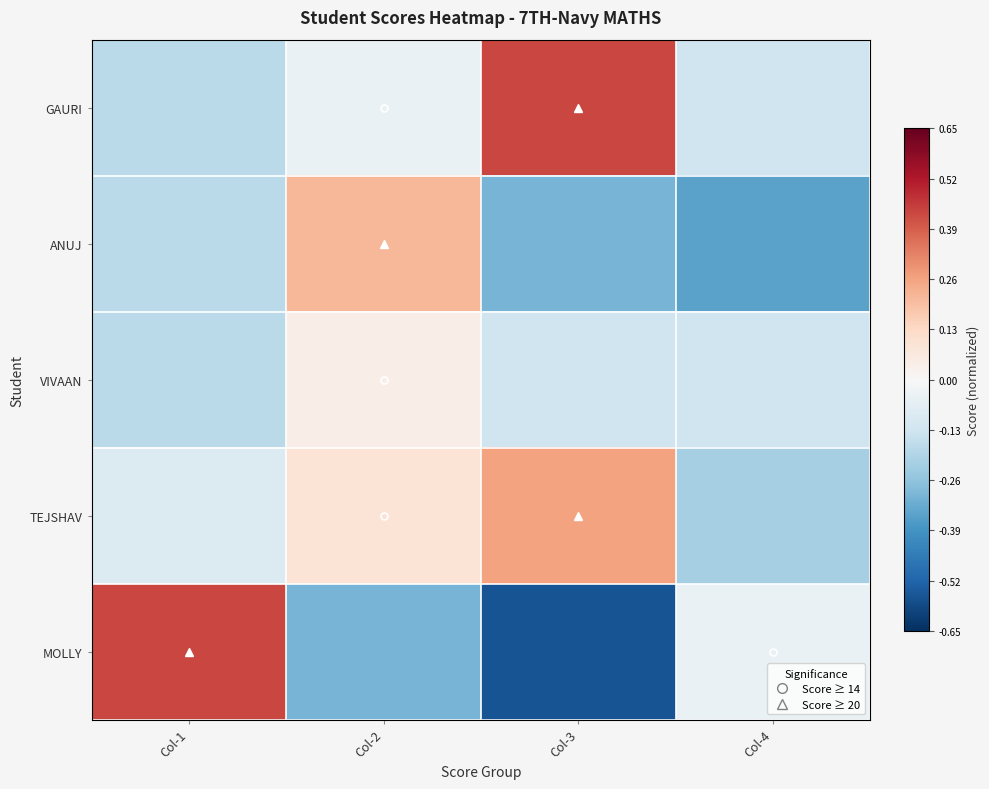

At Col-2, list the series in order from smallest to largest.

MOLLY, GAURI, VIVAAN, TEJSHAV, ANUJ